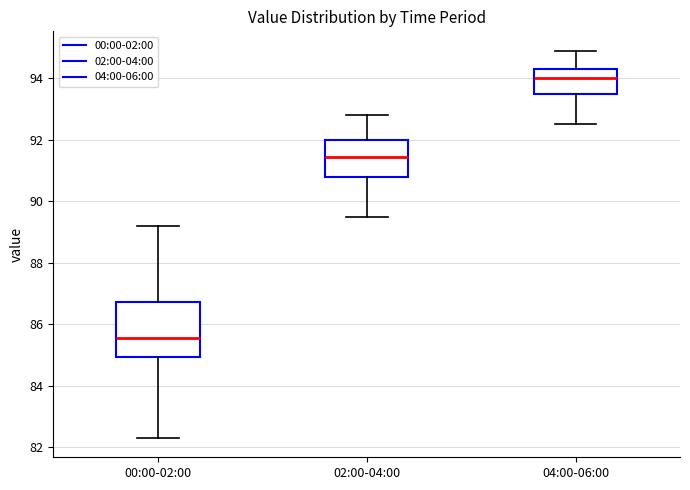

Where does the median line of the box for 02:00-04:00 sit on the y-axis? The values are not printed on the chart, so give them approximately, as read against the axis.

91.4